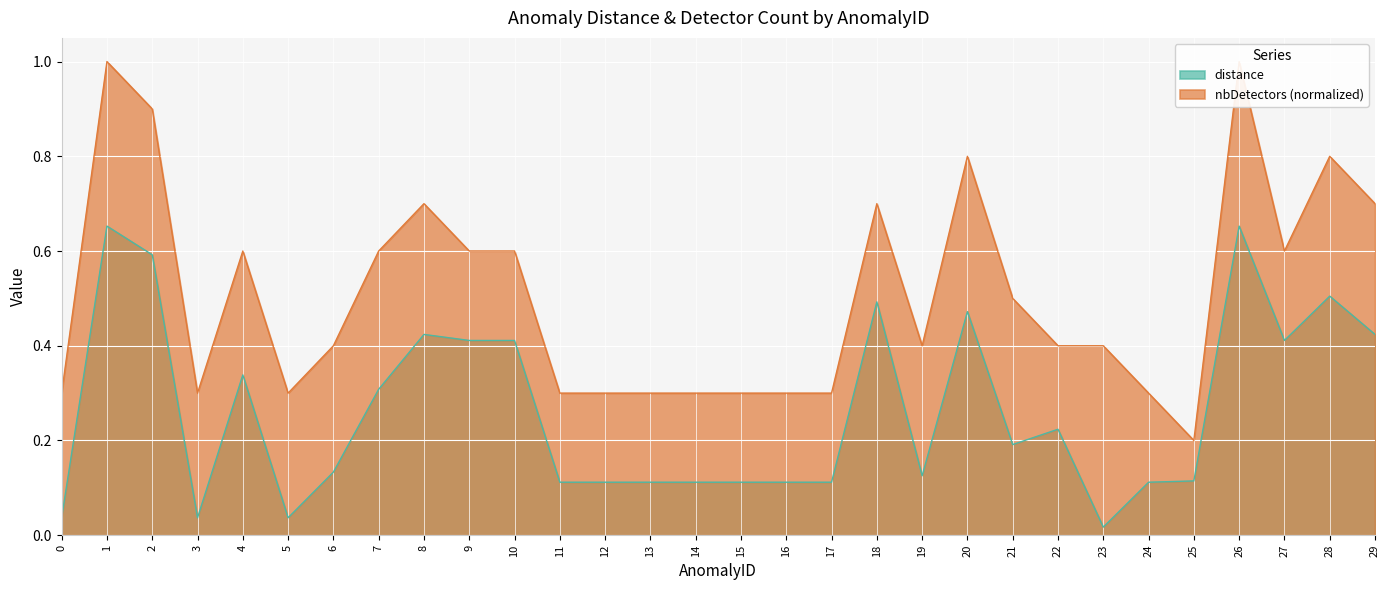

Reading left to right, transcribe all the data shown in this chart.

distance: 0.0	0.7	0.6	0.0	0.3	0.0	0.1	0.3	0.4	0.4	0.4	0.1	0.1	0.1	0.1	0.1	0.1	0.1	0.5	0.1	0.5	0.2	0.2	0.0	0.1	0.1	0.7	0.4	0.5	0.4
nbDetectors: 0.3	1.0	0.9	0.3	0.6	0.3	0.4	0.6	0.7	0.6	0.6	0.3	0.3	0.3	0.3	0.3	0.3	0.3	0.7	0.4	0.8	0.5	0.4	0.4	0.3	0.2	1.0	0.6	0.8	0.7